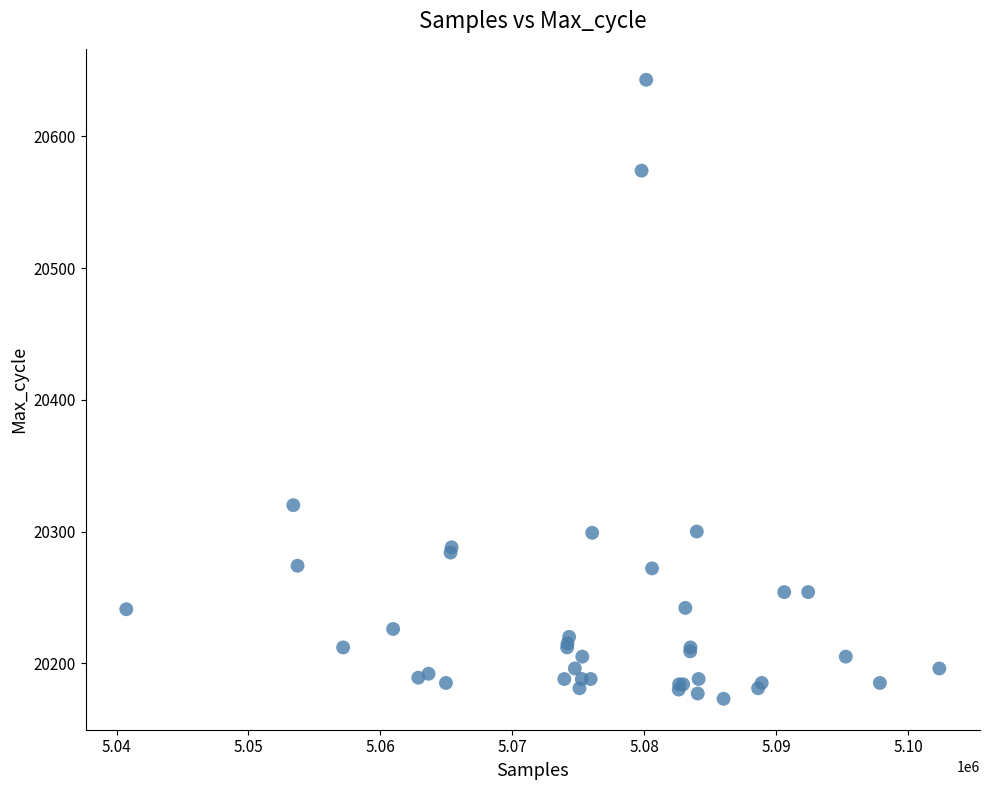

What Y value in the scatter plot is closest to 20408?

20320